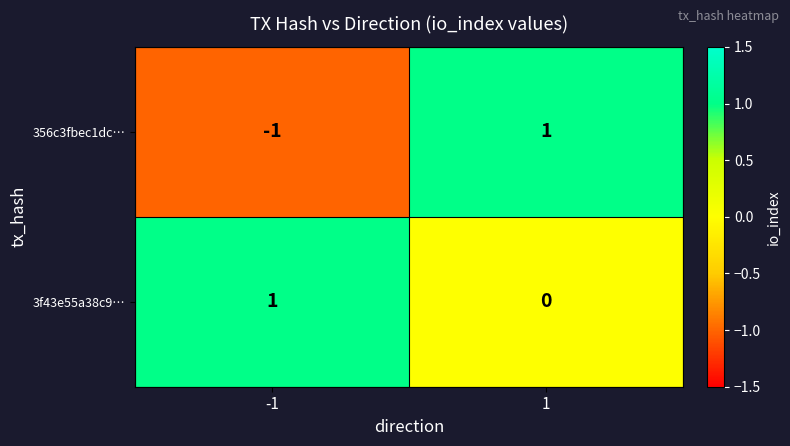

Reading left to right, extract all data points from this chart.

356c3fbec1dc…: -1	1
3f43e55a38c9…: 1	0